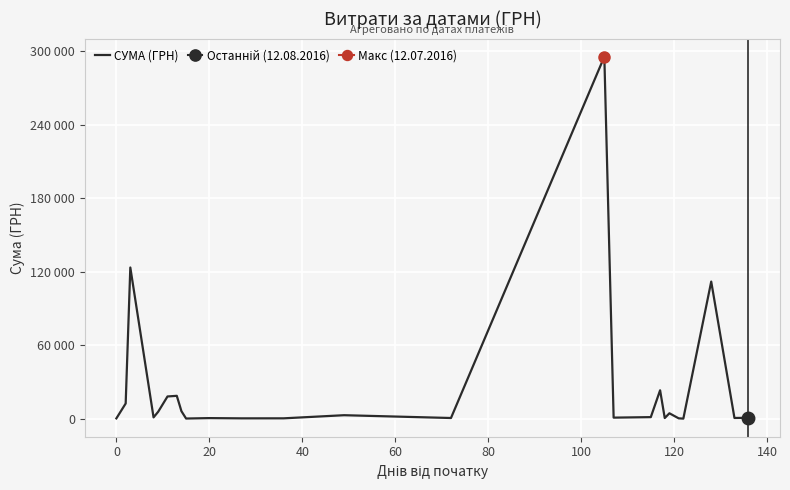

Reading left to right, list all the values displayed in this chart.

295.7	12451.2	123491.9	1111.6	5735.4	18188.5	18716.3	6166.2	173.9	527.8	323.2	339.4	2886.0	600.0	295638.6	909.1	1321.3	23239.2	574.6	4460.0	331.6	97.8	111990.4	633.1	775.0